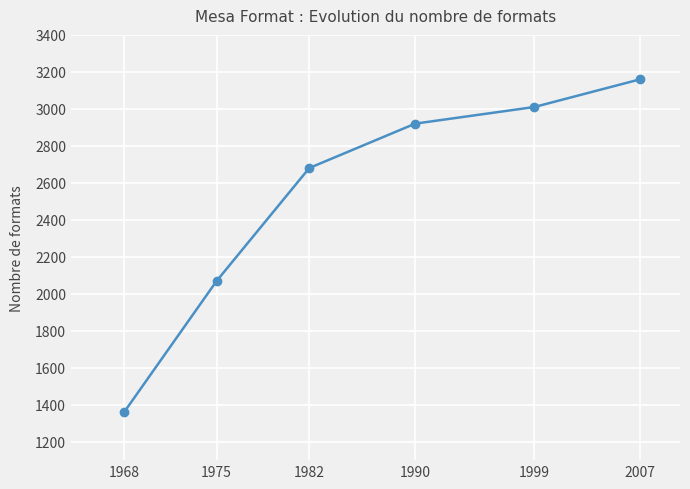

Reading right to left, what are all the values shown in this chart?

2007=3160	1999=3010	1990=2920	1982=2680	1975=2069	1968=1358